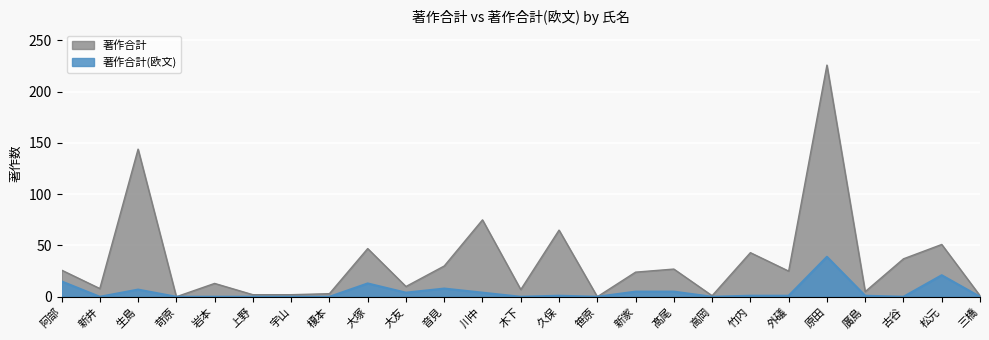

At which category does 著作合計 reach its first local peak?

生島